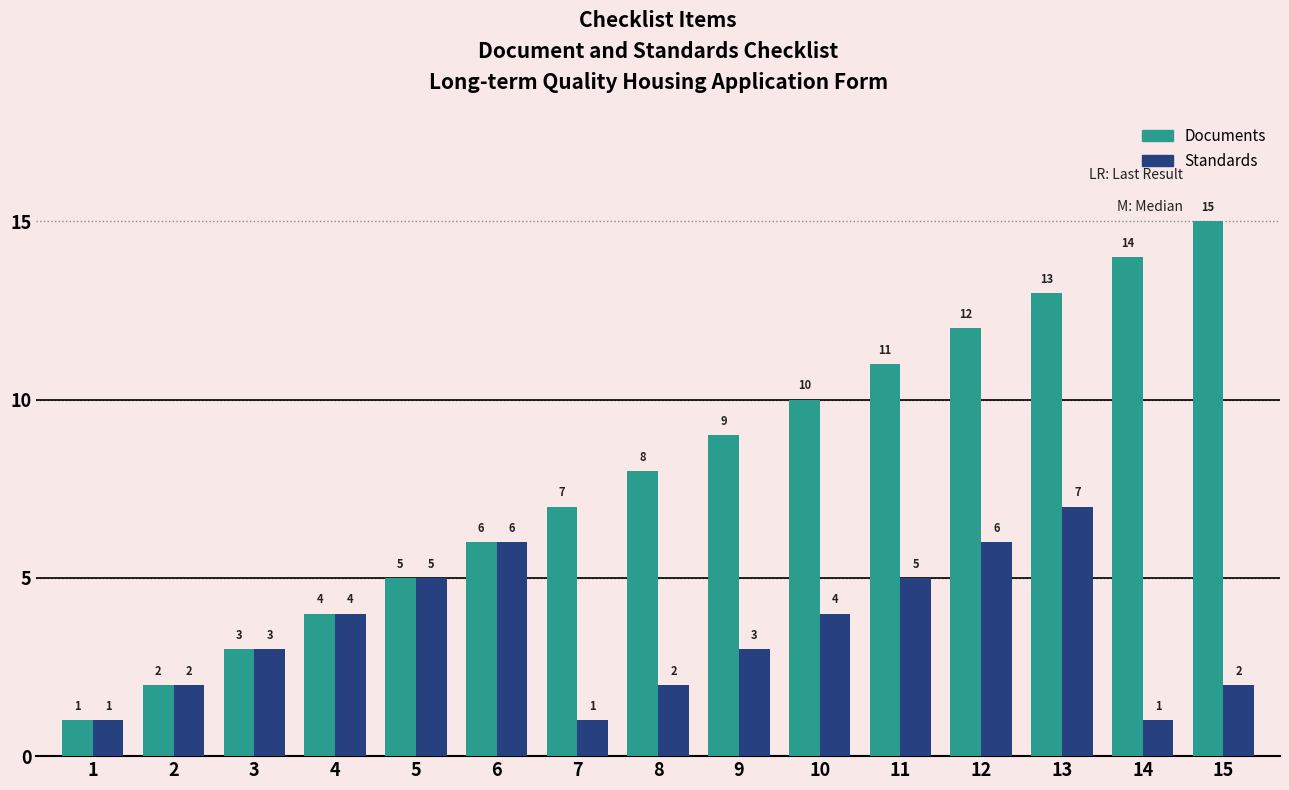

Reading left to right, list all the values displayed in this chart.

Documents: 1	2	3	4	5	6	7	8	9	10	11	12	13	14	15
Standards: 1	2	3	4	5	6	1	2	3	4	5	6	7	1	2